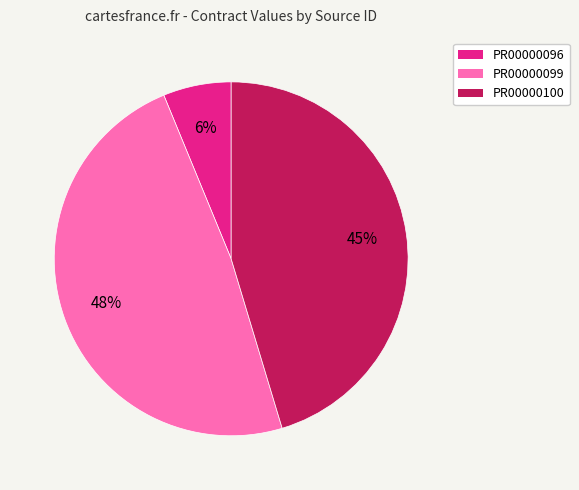

How many slices are in this pie chart?

3